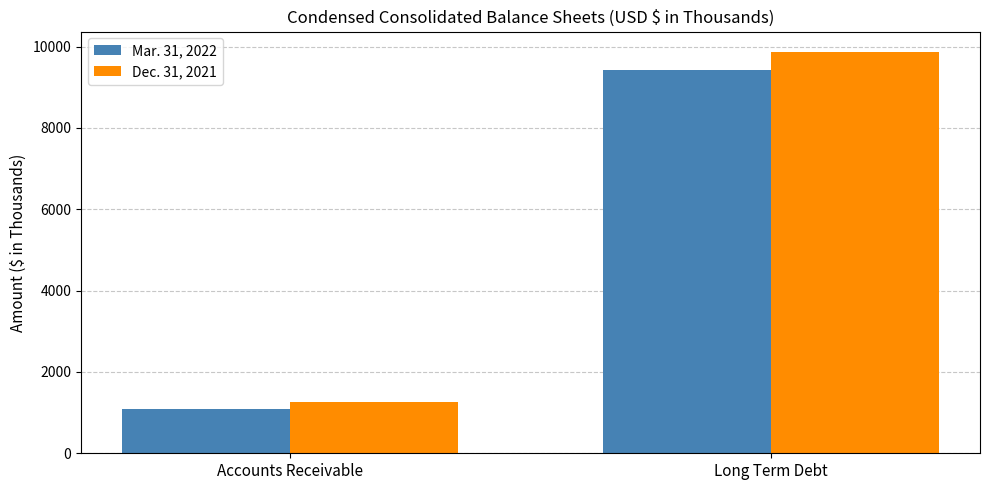

How many values in the Dec. 31, 2021 series are below 9879?

1